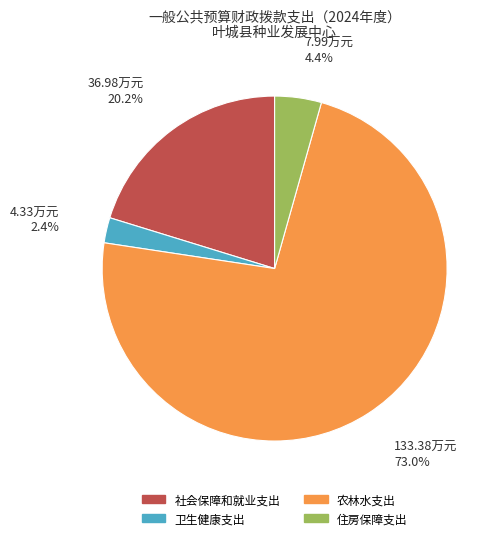

Between 卫生健康支出 and 社会保障和就业支出, which is larger?

社会保障和就业支出